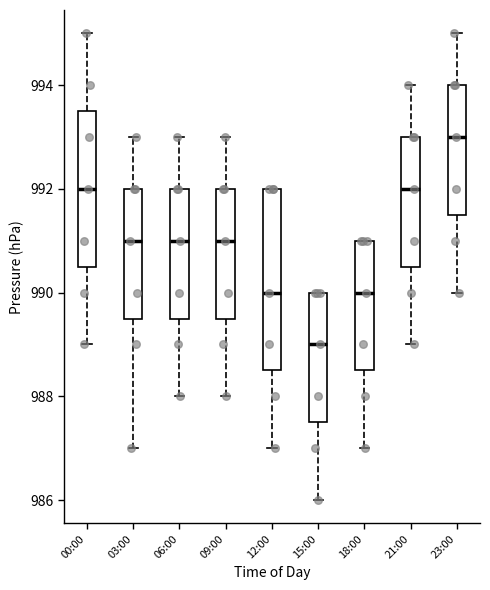

Comparing the boxes themselves (not the whiskers), which one is the tallest?

12:00